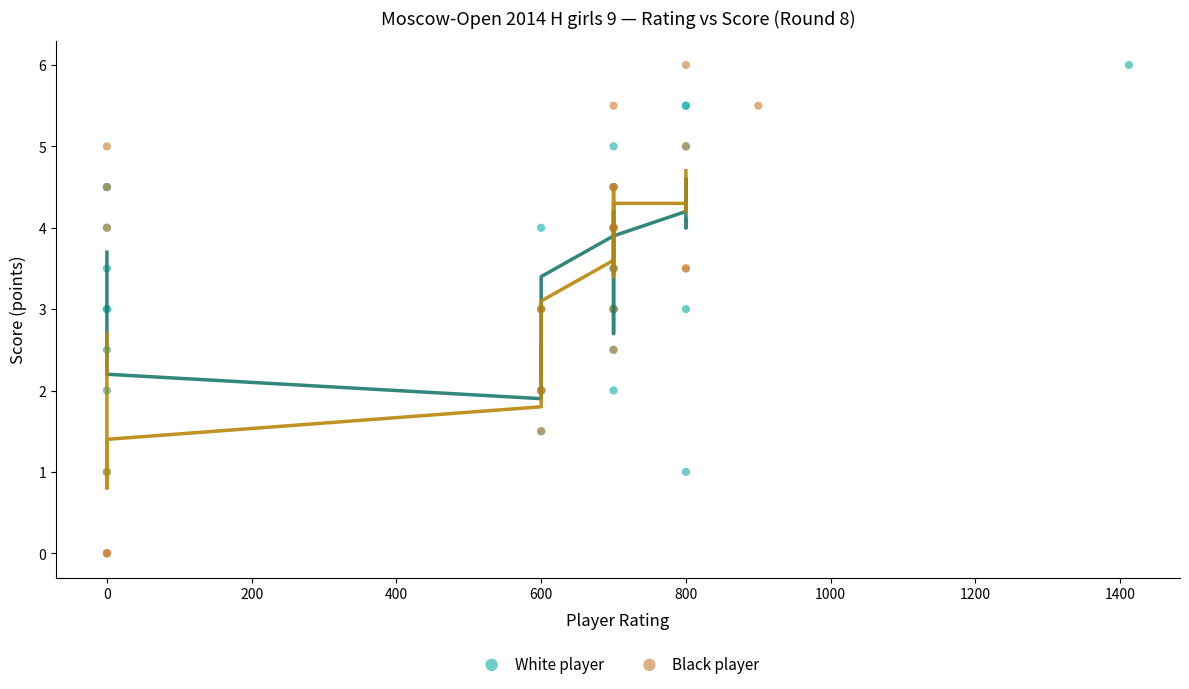

Which series has the largest Y range (max minus min)?

Black player